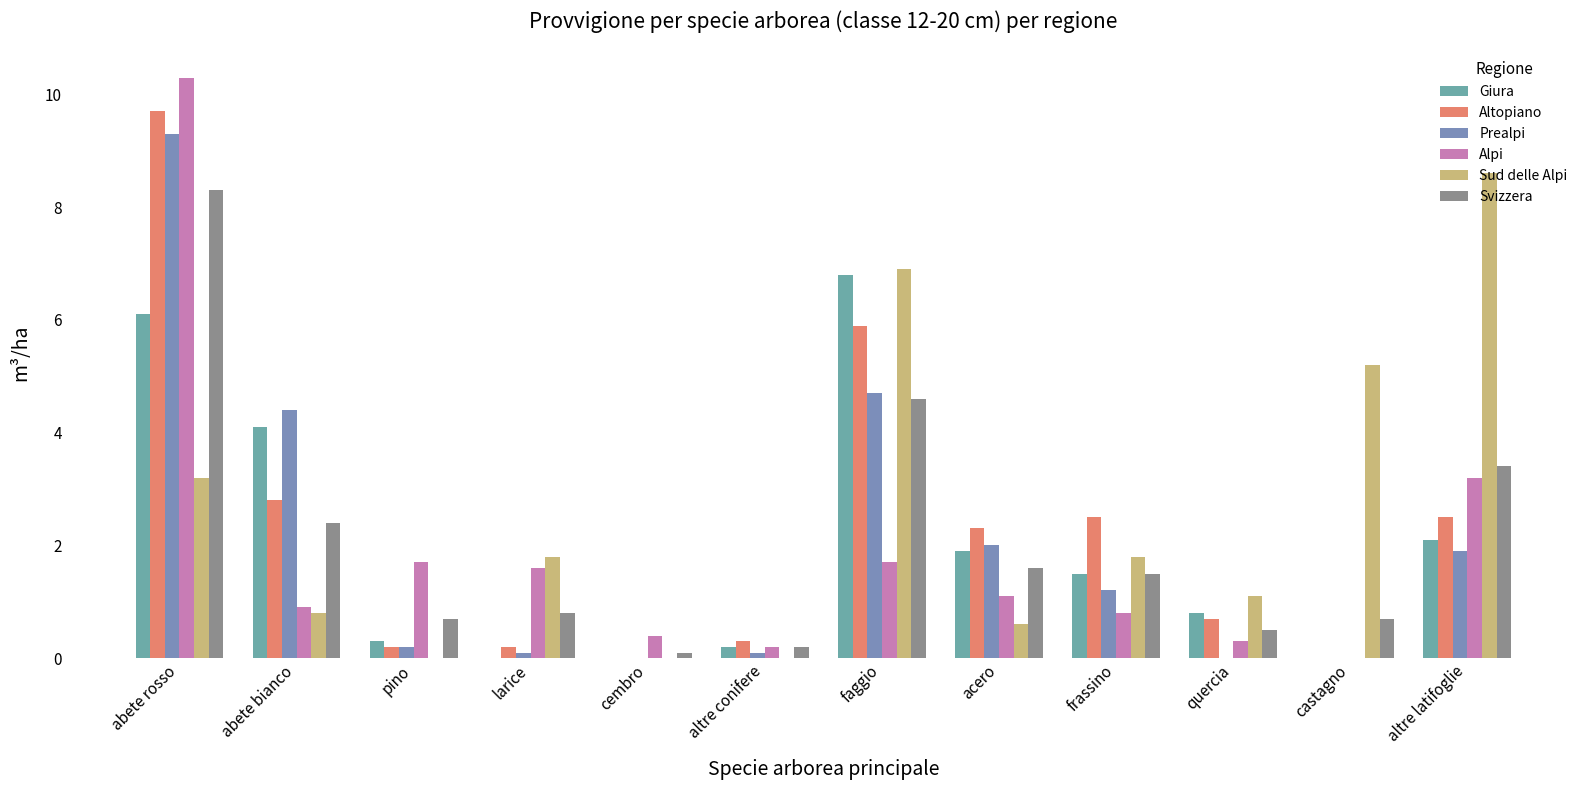

How many categories are shown in the chart?

12